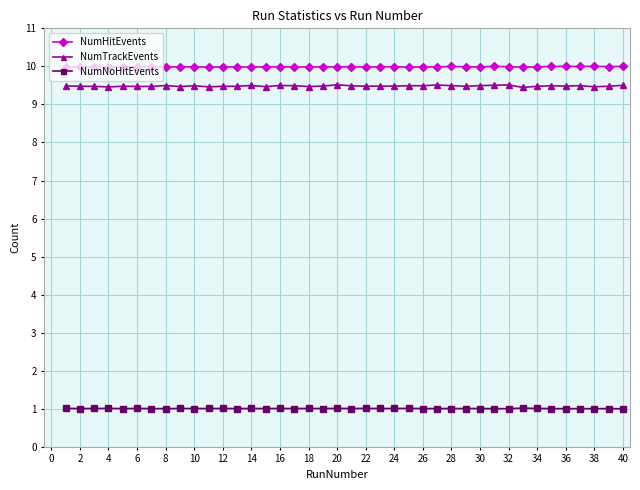

True or false: NumNoHitEvents has more than 1 points higher than both neighbors.

True